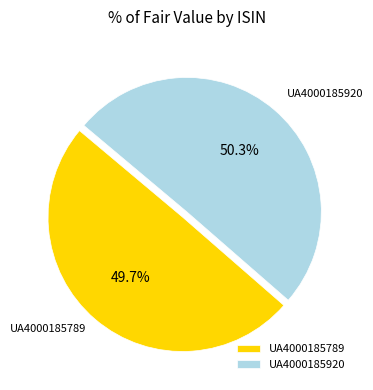

The UA4000185789 slice represents 50% of the pie. True or false?

True